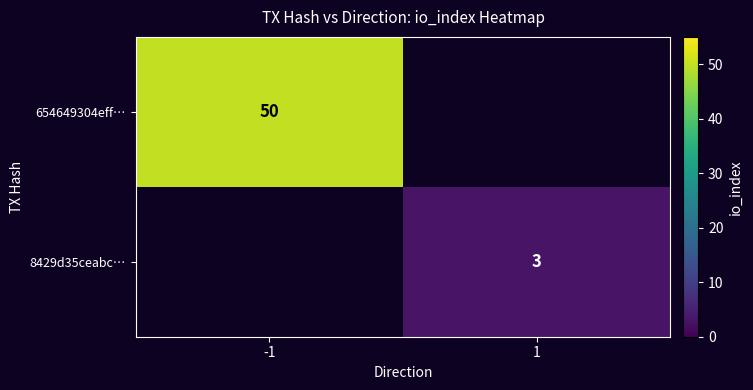

True or false: 8429d35ceabc… has a value of 3 at 1.

True